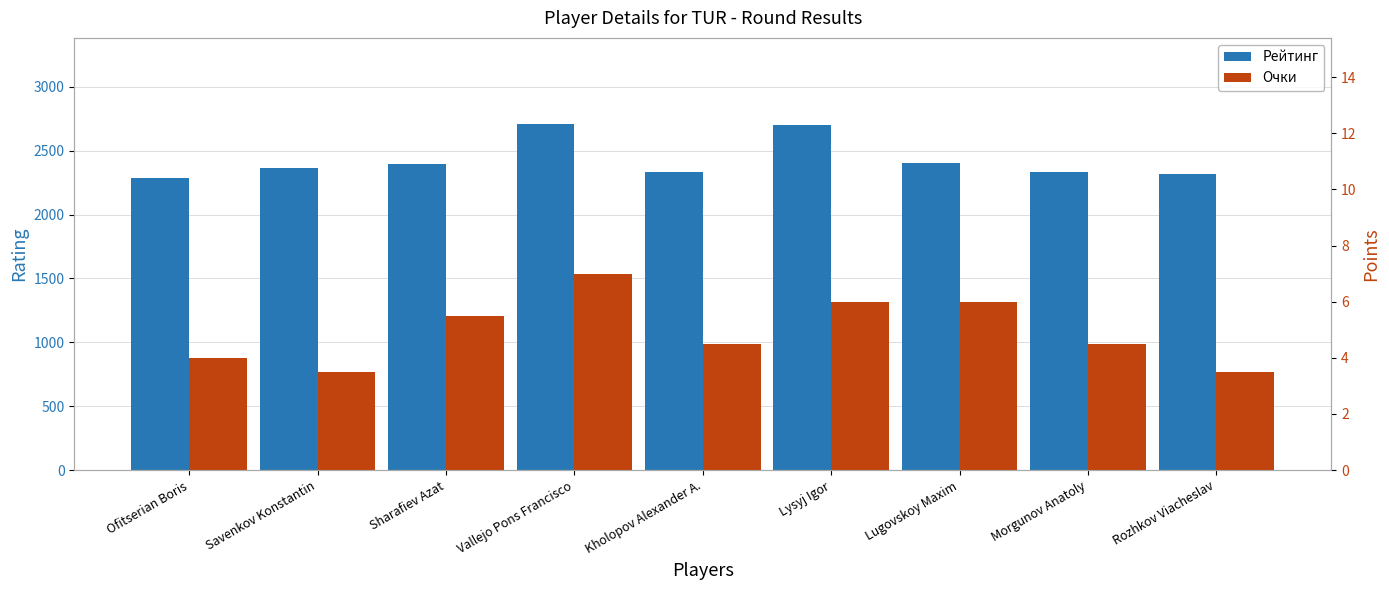

Does the chart contain stacked bars?

No